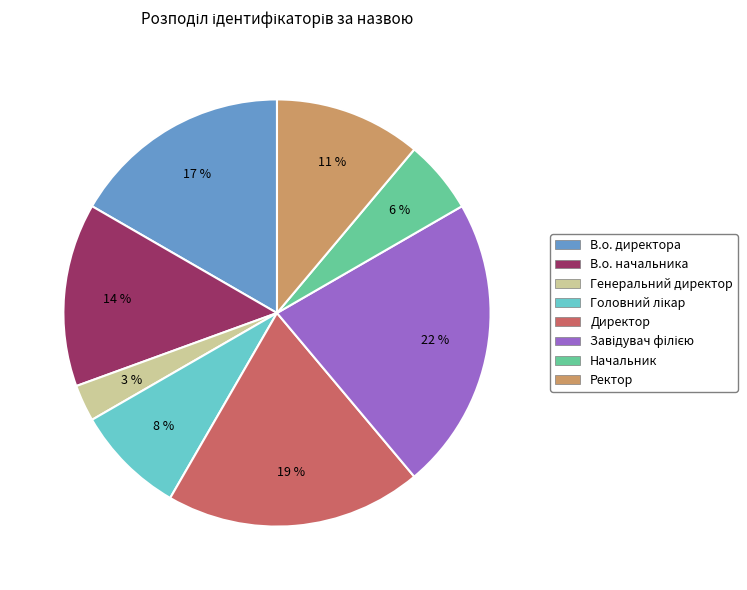

Which category has the smallest portion of the pie?

Генеральний директор